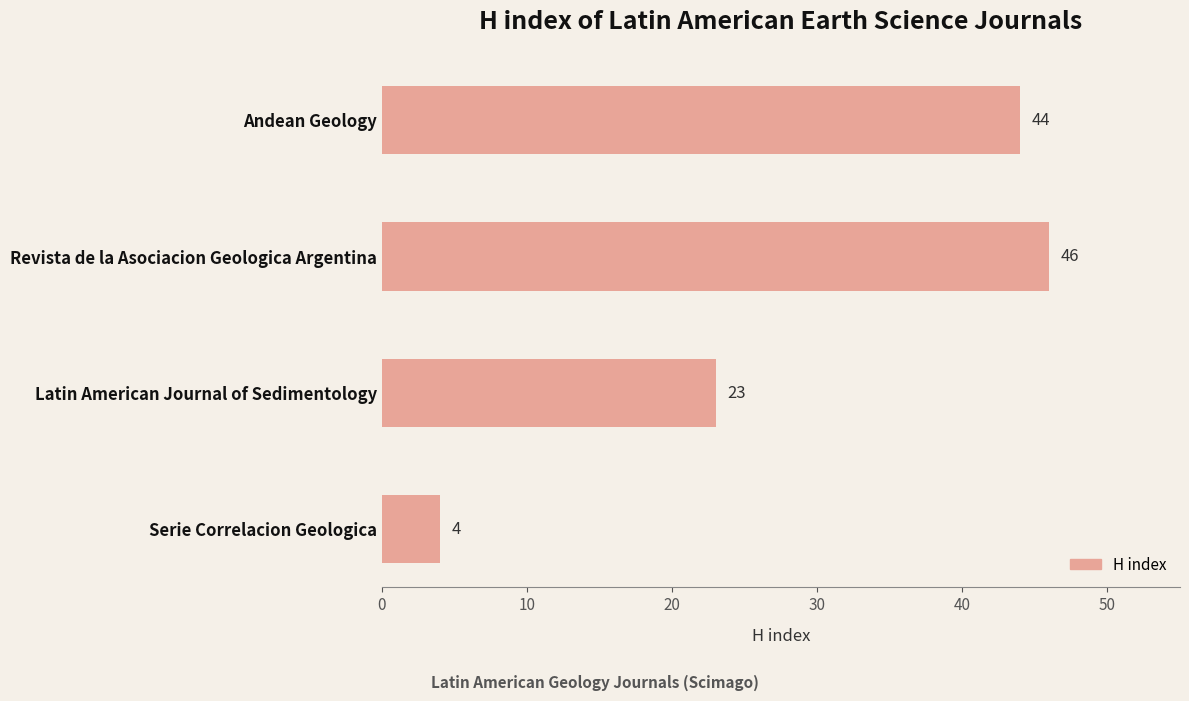

The chart shows a value of 10 at Latin American Journal of Sedimentology. True or false?

False